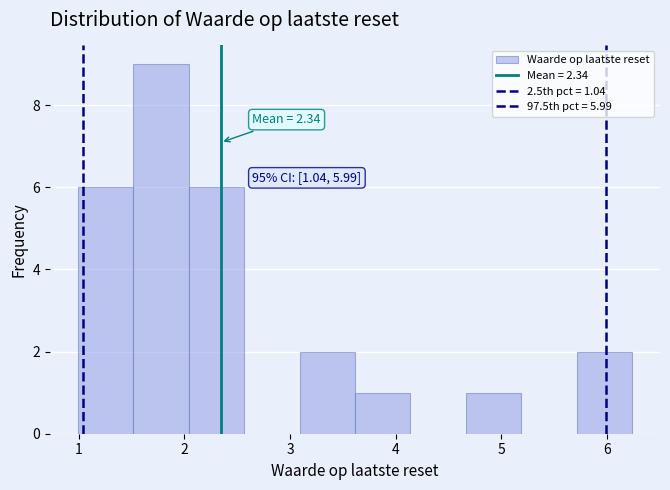

Over which range of the x-axis is the bar tallest?

1.5 to 2.0